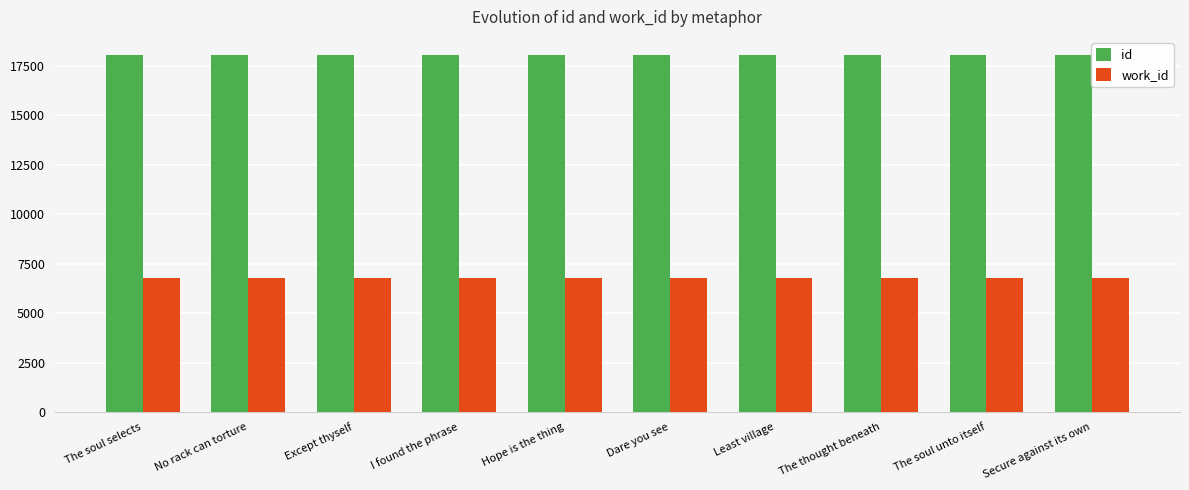

What is the difference between the highest and lowest values at Dare you see?

11283